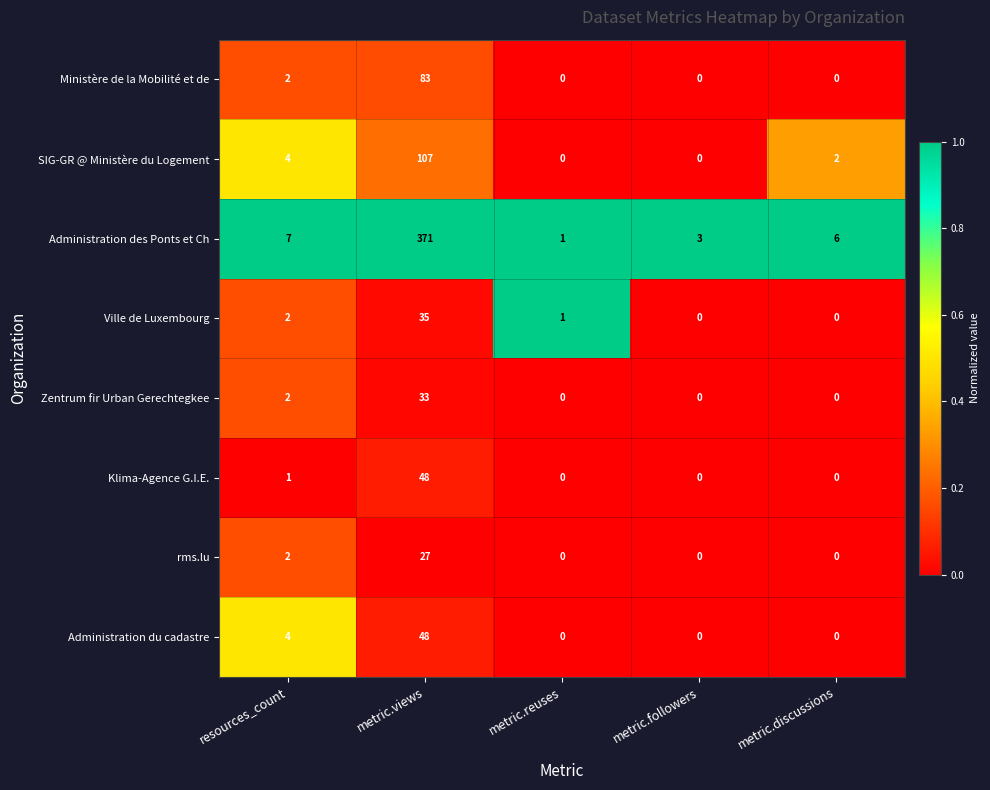

Which series has the largest total across all categories?

Administration des Ponts et Ch